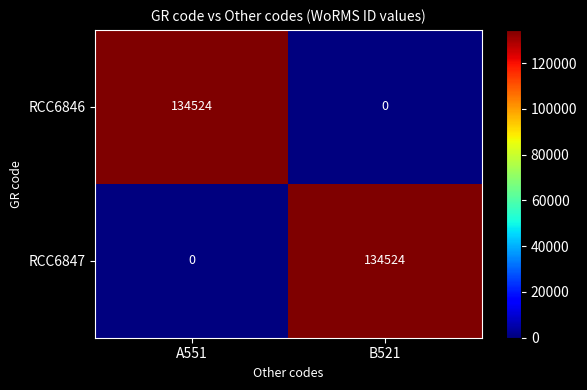

The RCC6847 series shows 206426 at B521. True or false?

False